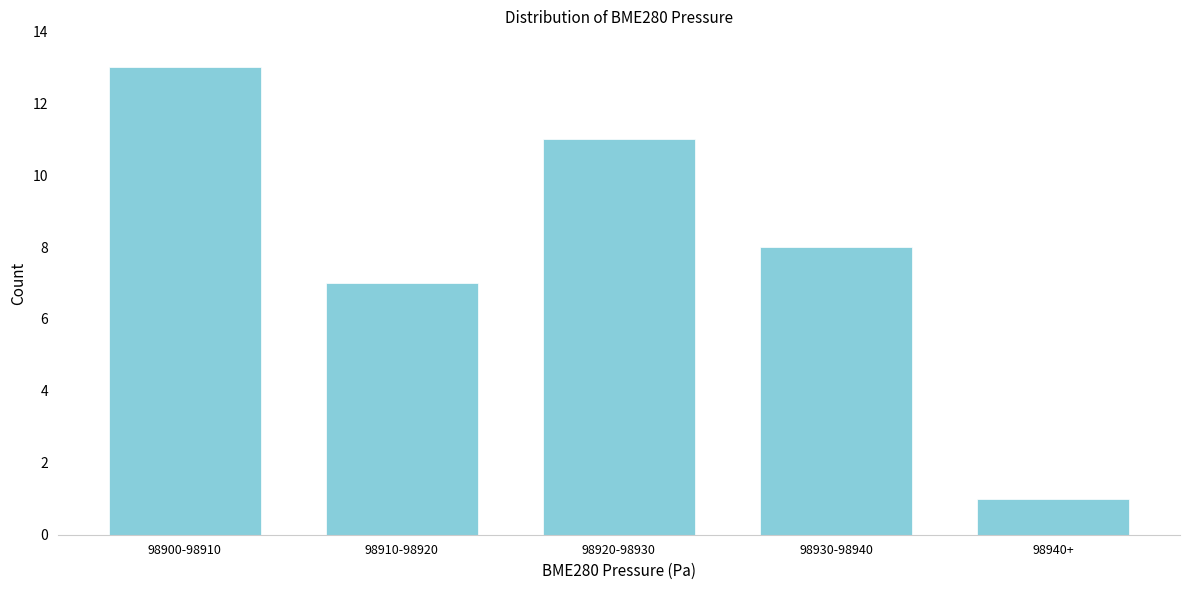

Reading right to left, extract all data points from this chart.

1	8	11	7	13